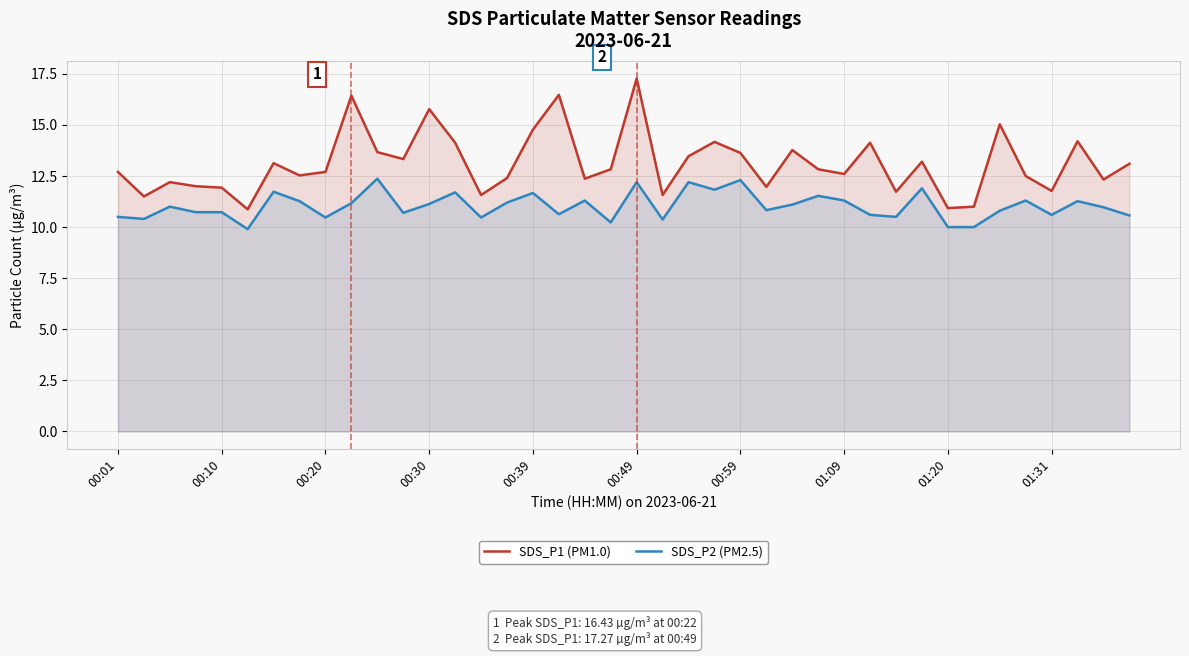

What is the value of the SDS_P1 (PM1.0) point at the 15th from the left?

11.6